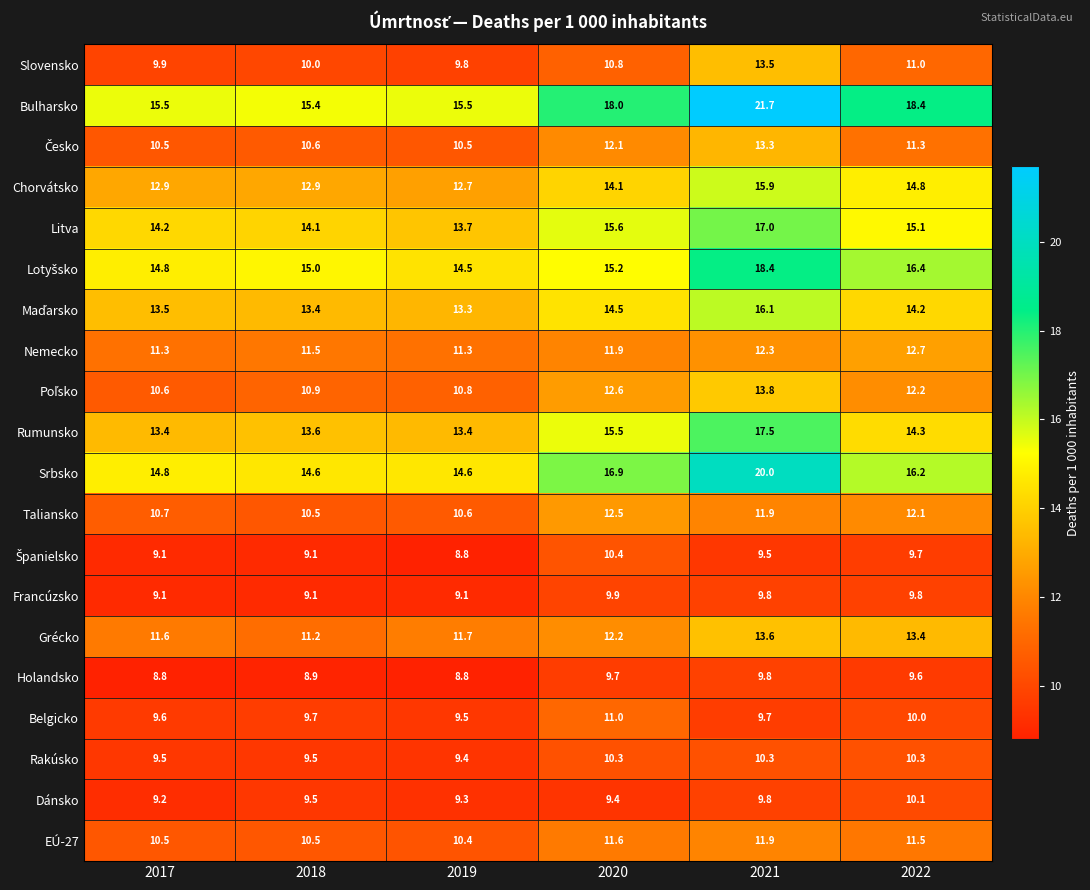

At how many categories does at least one series exceed 14?

6